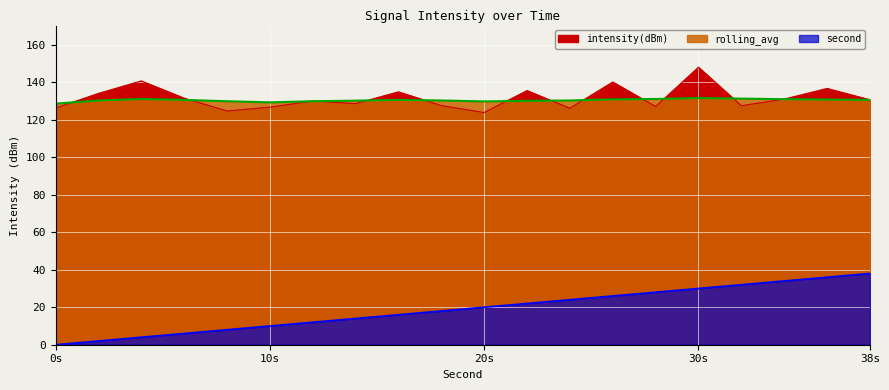

Reading left to right, what are all the values shown in this chart?

intensity(dBm): 126.1	134.0	140.6	131.4	124.6	126.6	129.9	128.5	134.8	127.5	123.8	135.5	126.1	140.1	127.0	147.9	127.4	130.9	136.6	130.6
rolling_avg: 128.5	130.2	131.0	130.5	129.8	129.2	129.8	130.1	130.5	130.2	129.7	130.0	130.2	130.8	131.0	131.5	131.2	130.9	130.7	130.5
second: 0.0	2.0	4.0	6.0	8.0	10.0	12.0	14.0	16.0	18.0	20.0	22.0	24.0	26.0	28.0	30.0	32.0	34.0	36.0	38.0